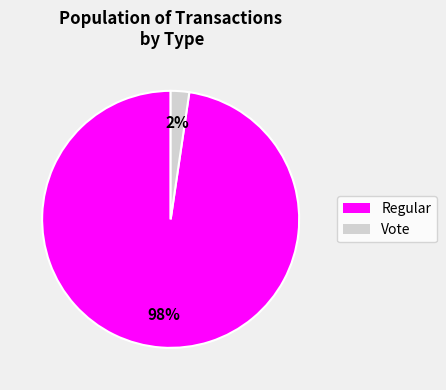

To the nearest percent, what portion does Regular represent?

98%